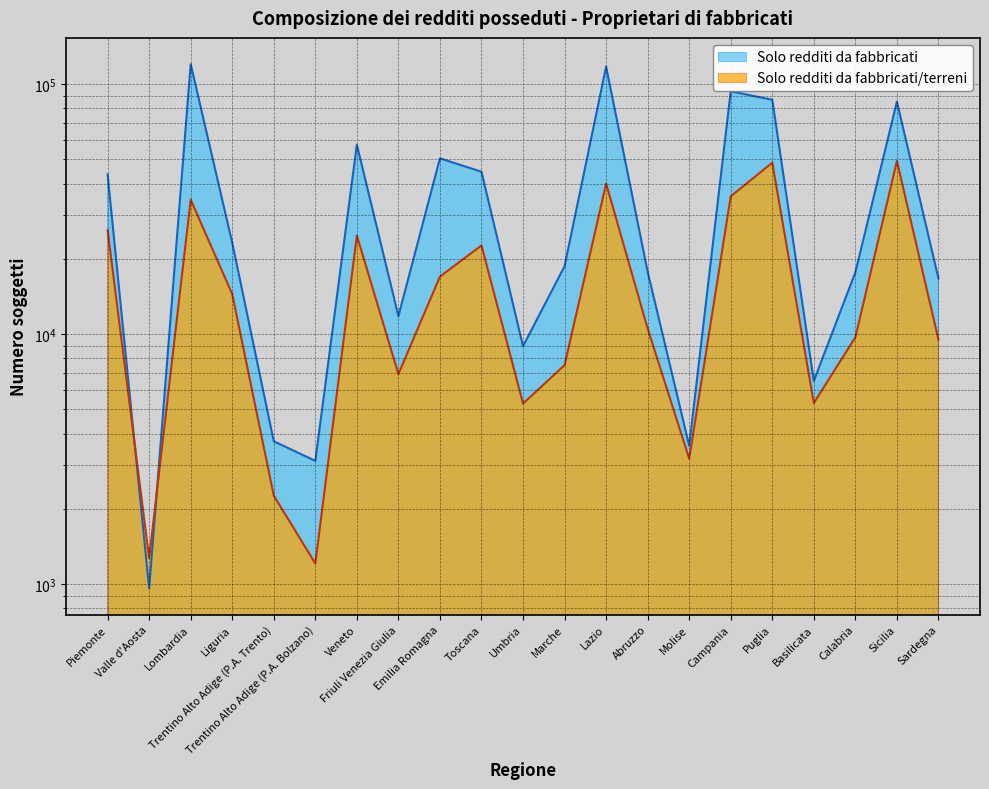

What is the minimum value for Solo redditi da fabbricati/terreni?

1209